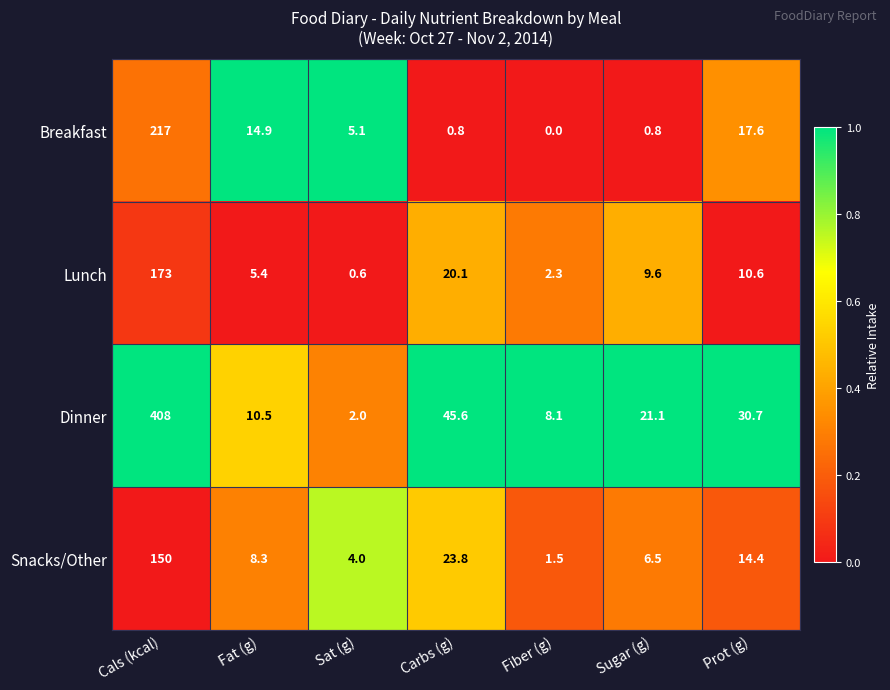

What is the total value across all series at Carbs (g)?

90.3